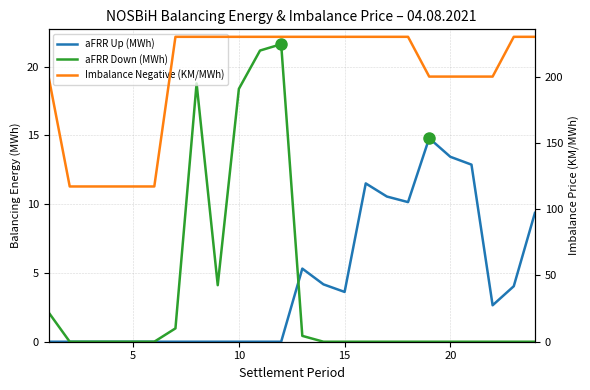

Is this an area chart (filled region under the line)?

No